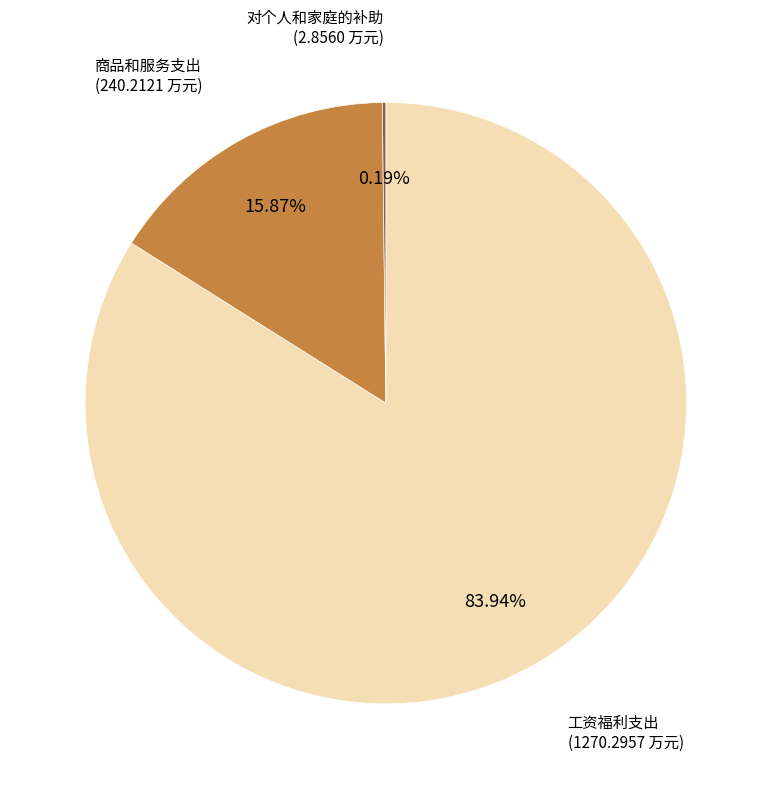

Which slice represents more than half of the pie?

工资福利支出